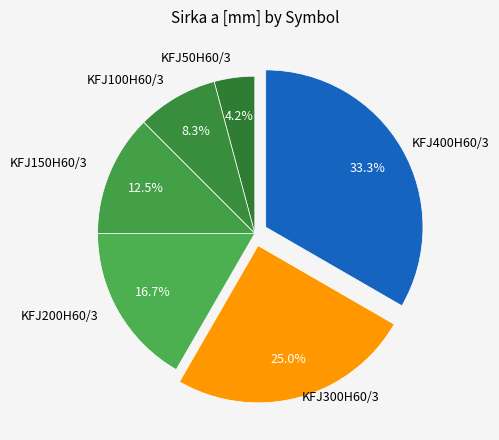

Which has a higher value, KFJ200H60/3 or KFJ150H60/3?

KFJ200H60/3